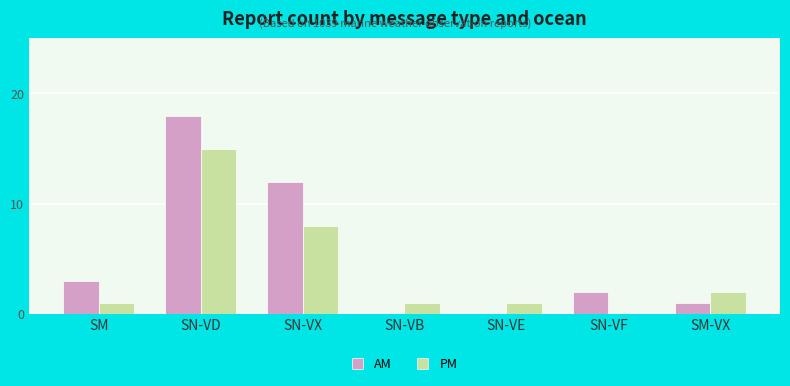

Which series has the largest total across all categories?

AM